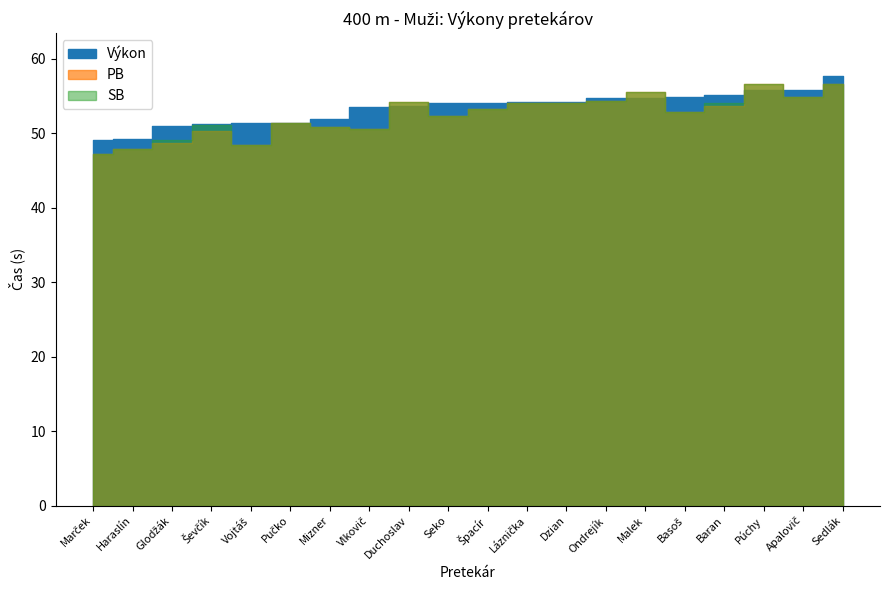

At which category is the sum across all series the highest?

Sedlák